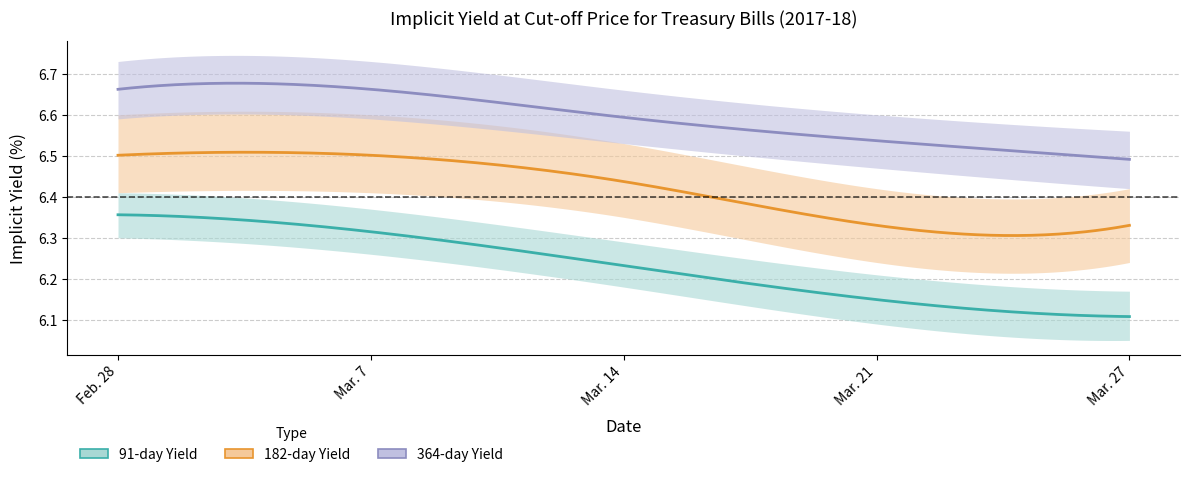

What is the lowest value of the 182-day Yield series?

6.3